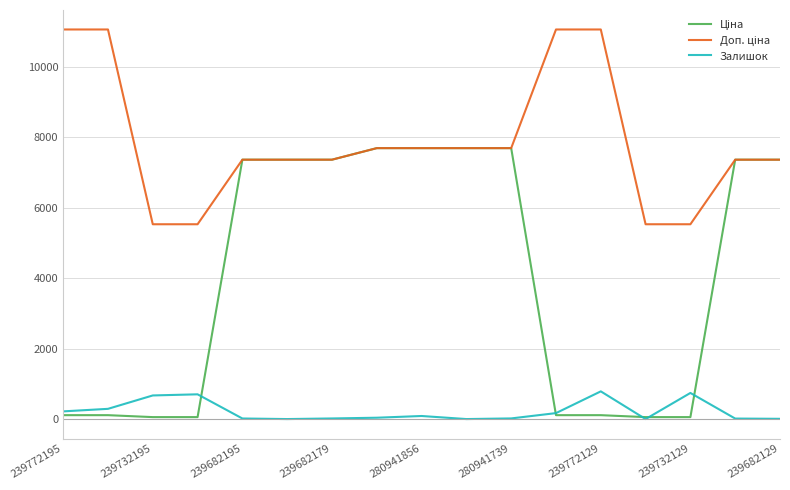

What is the maximum value for Залишок?

786.0